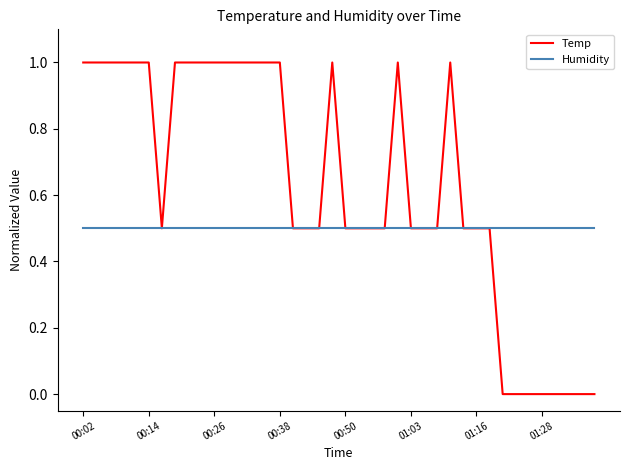

Reading left to right, extract all data points from this chart.

Temp: 1.0	1.0	1.0	1.0	1.0	1.0	0.5	1.0	1.0	1.0	1.0	1.0	1.0	1.0	1.0	1.0	0.5	0.5	0.5	1.0	0.5	0.5	0.5	0.5	1.0	0.5	0.5	0.5	1.0	0.5	0.5	0.5	0.0	0.0	0.0	0.0	0.0	0.0	0.0	0.0
Humidity: 0.5	0.5	0.5	0.5	0.5	0.5	0.5	0.5	0.5	0.5	0.5	0.5	0.5	0.5	0.5	0.5	0.5	0.5	0.5	0.5	0.5	0.5	0.5	0.5	0.5	0.5	0.5	0.5	0.5	0.5	0.5	0.5	0.5	0.5	0.5	0.5	0.5	0.5	0.5	0.5